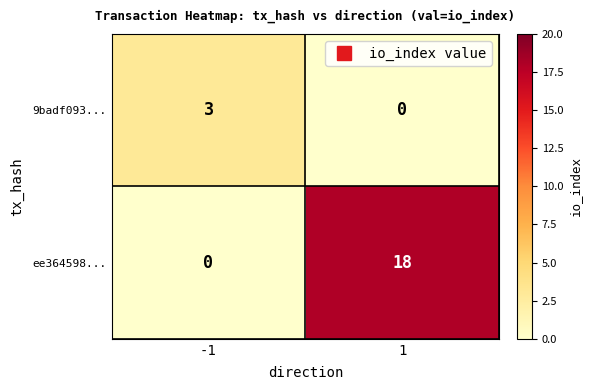

Which series has the largest range (max minus min)?

ee364598...